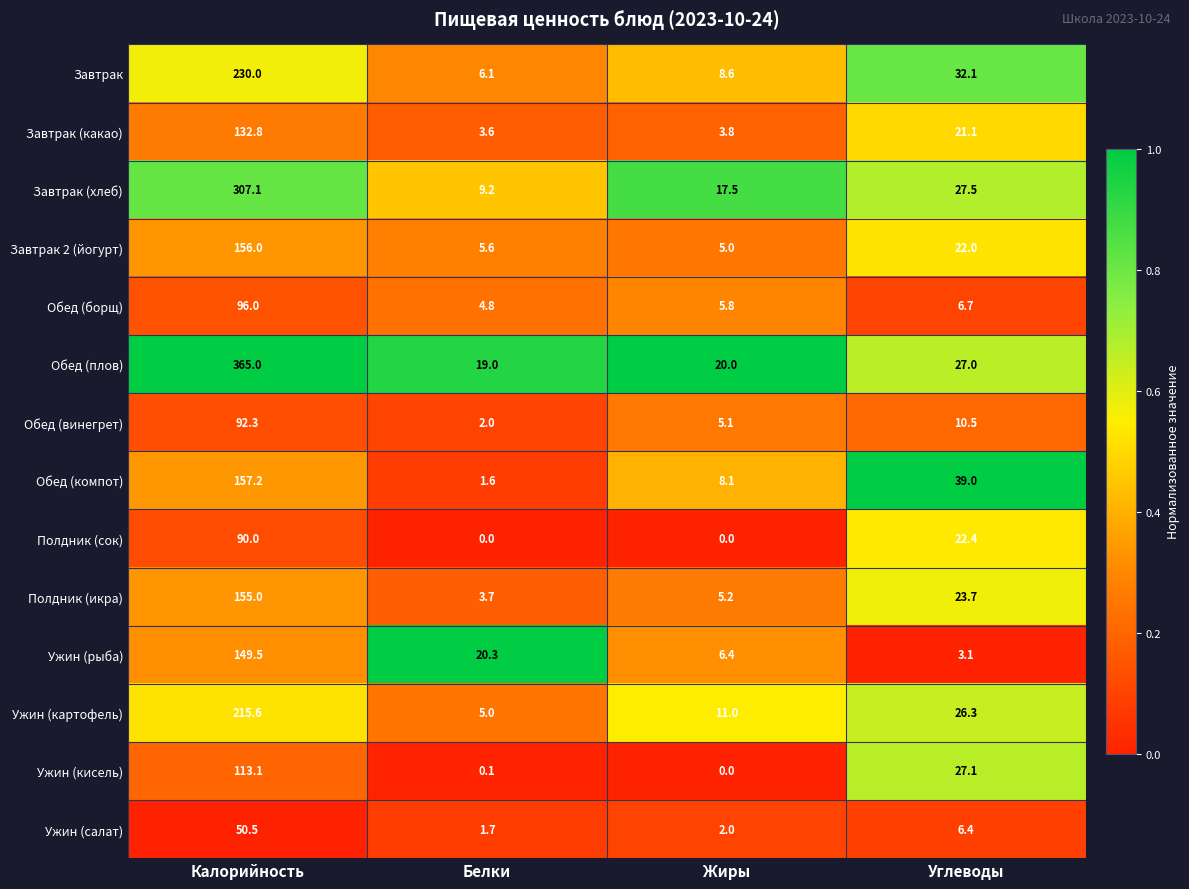

What is the difference between the highest and lowest values at Калорийность?

314.5